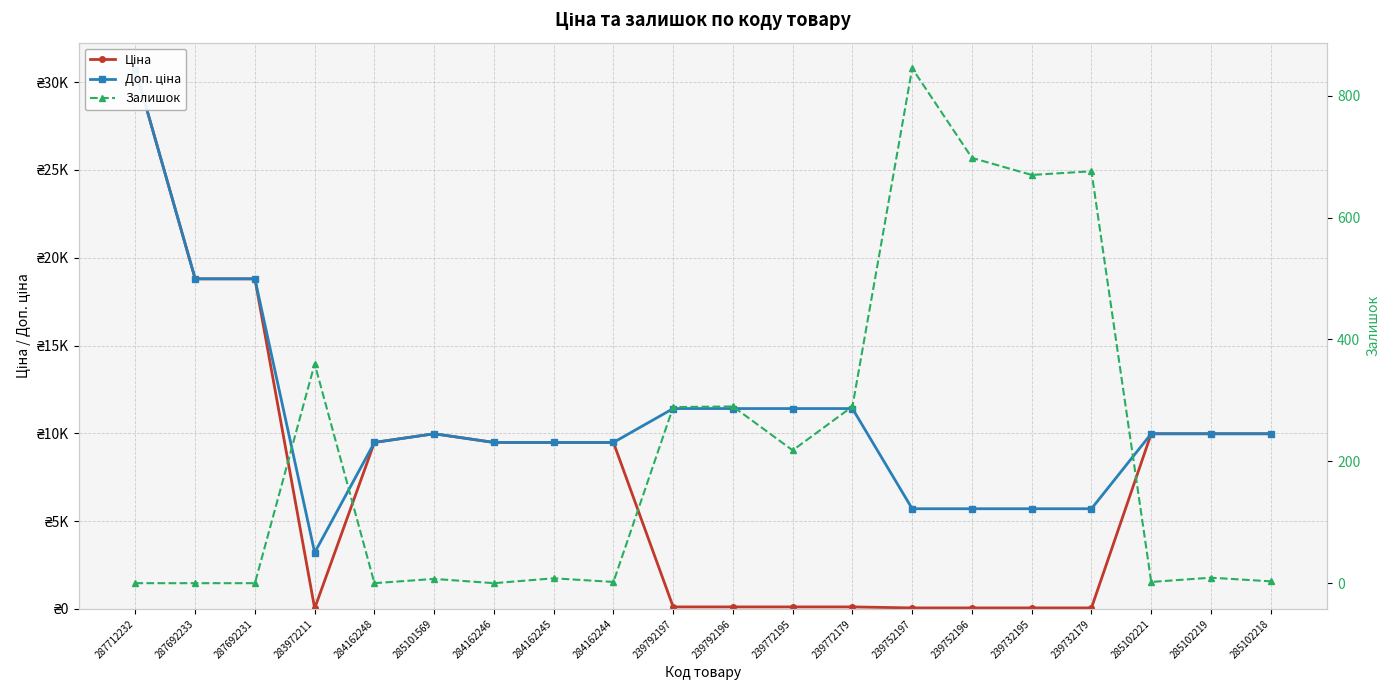

What is the label of the 13th point from the left?

239772179